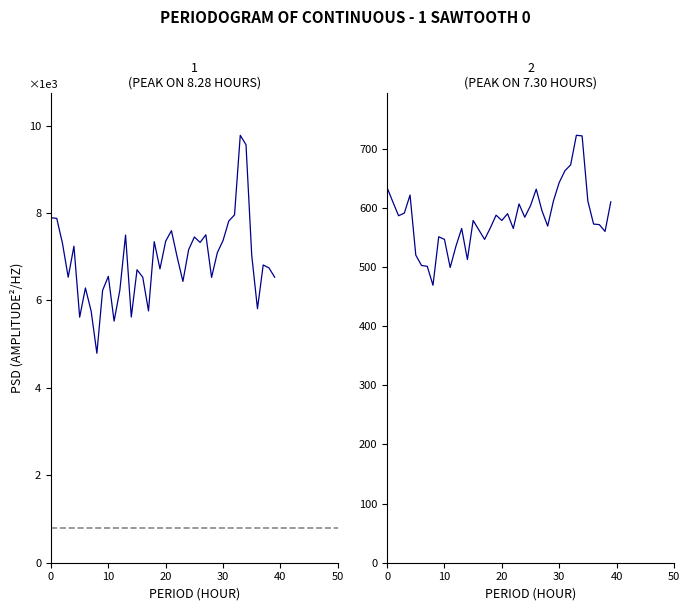

True or false: 1
(PEAK ON 8.28 HOURS) has a value of 5620.0 at 14.

True